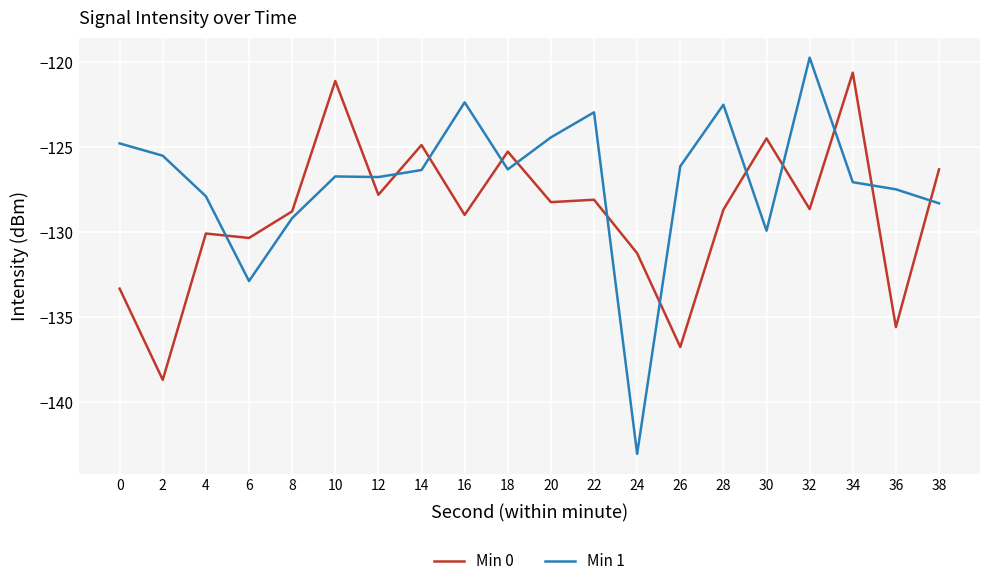

How many series are shown in this chart?

2